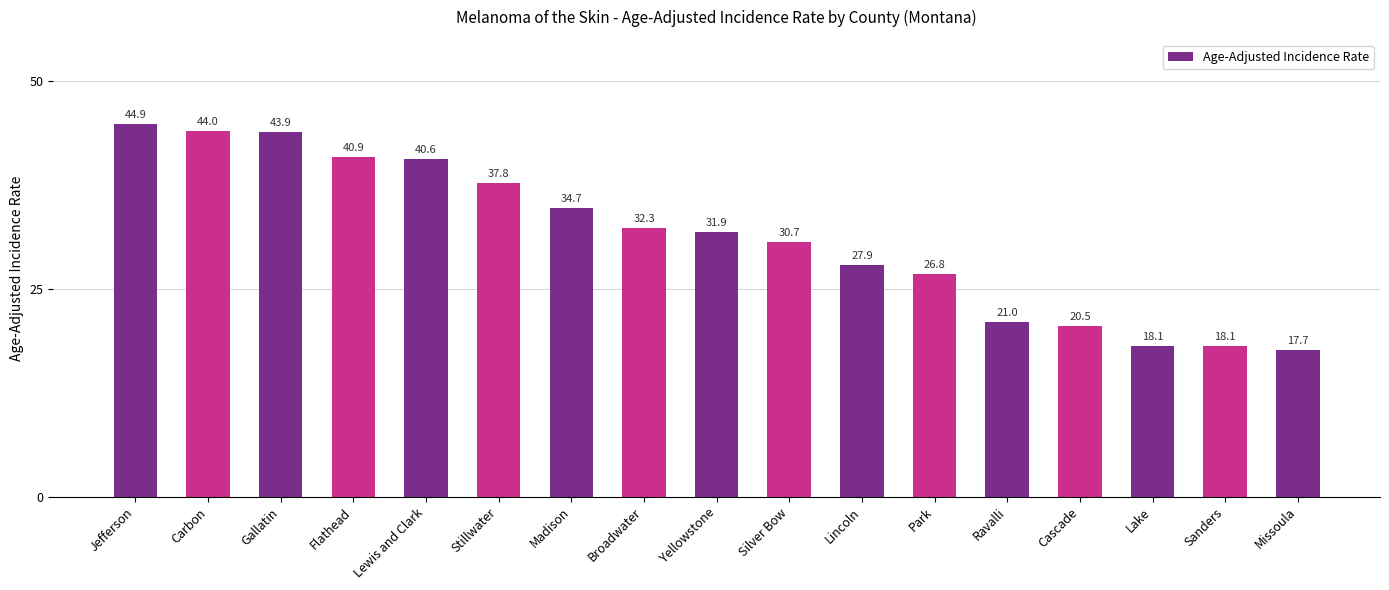

Which label corresponds to the smallest value in the chart?

Missoula